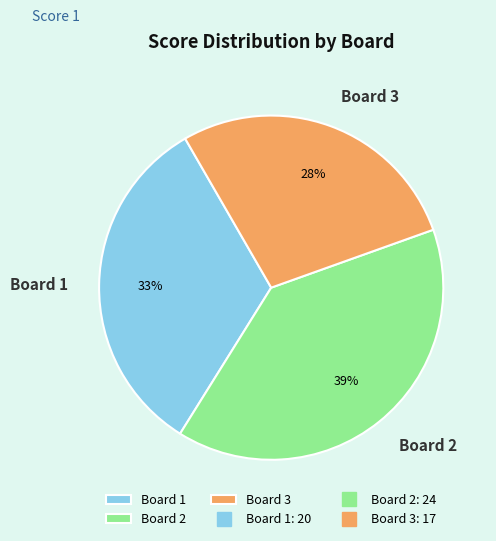

True or false: Board 1 accounts for 33% of the total.

True